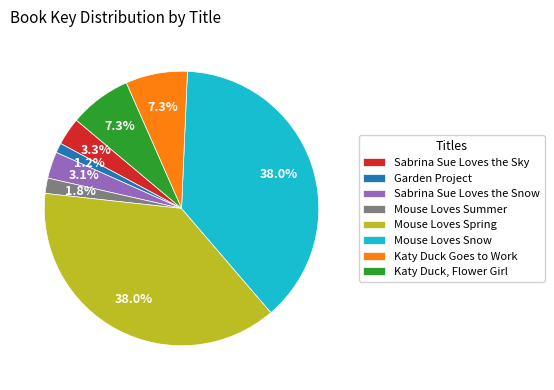

Is it true that Katy Duck, Flower Girl is 1% of the pie?

False